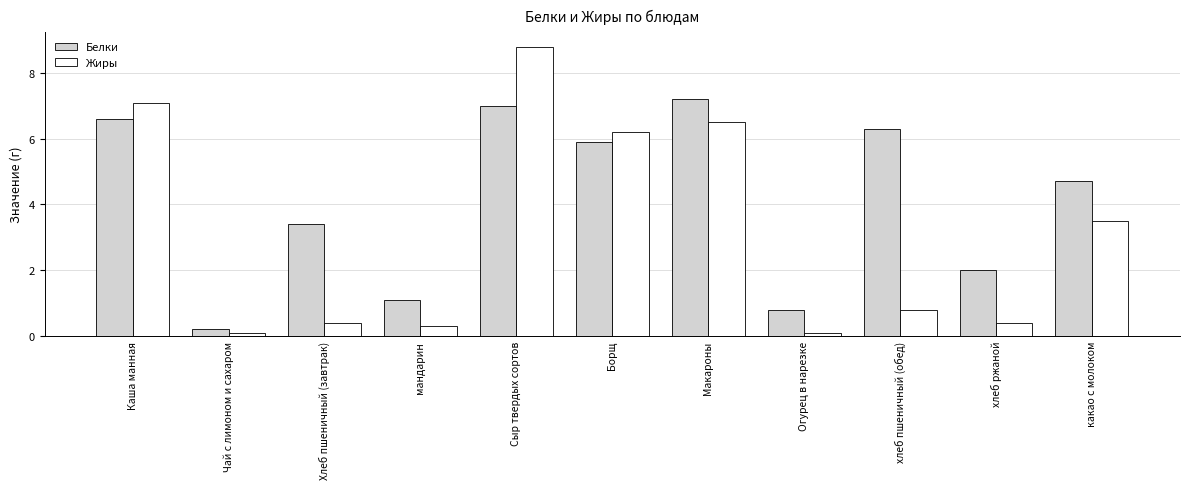

List the series in order of their peak value, highest first.

Жиры, Белки